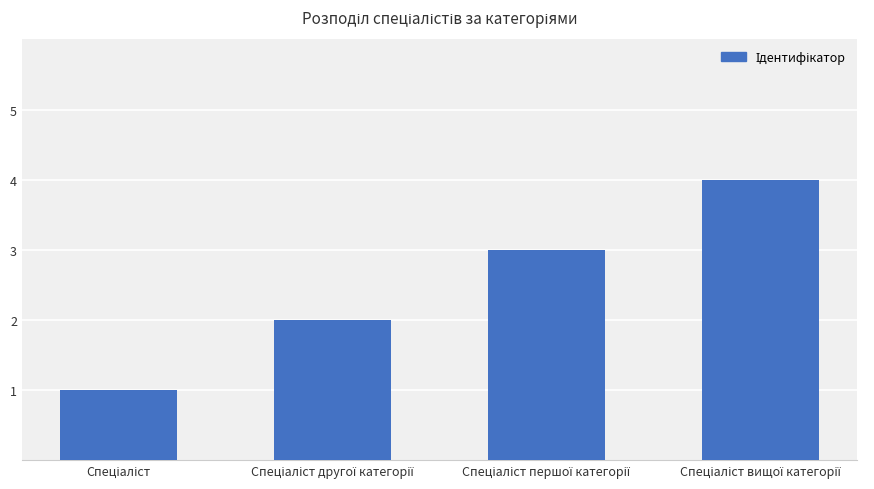

What is the difference between the maximum and minimum values?

3